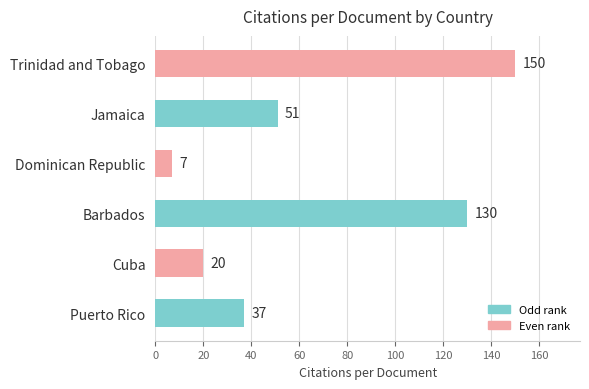

Rank the categories by value from lowest to highest.

Dominican Republic, Cuba, Puerto Rico, Jamaica, Barbados, Trinidad and Tobago